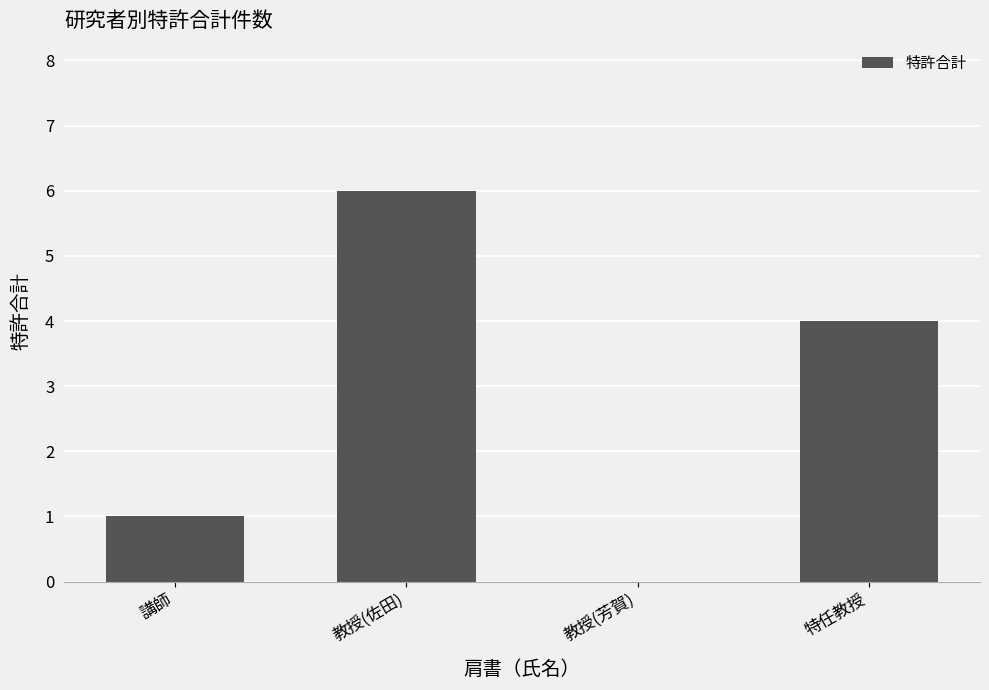

Where is the data nearest to the value 3?

特任教授